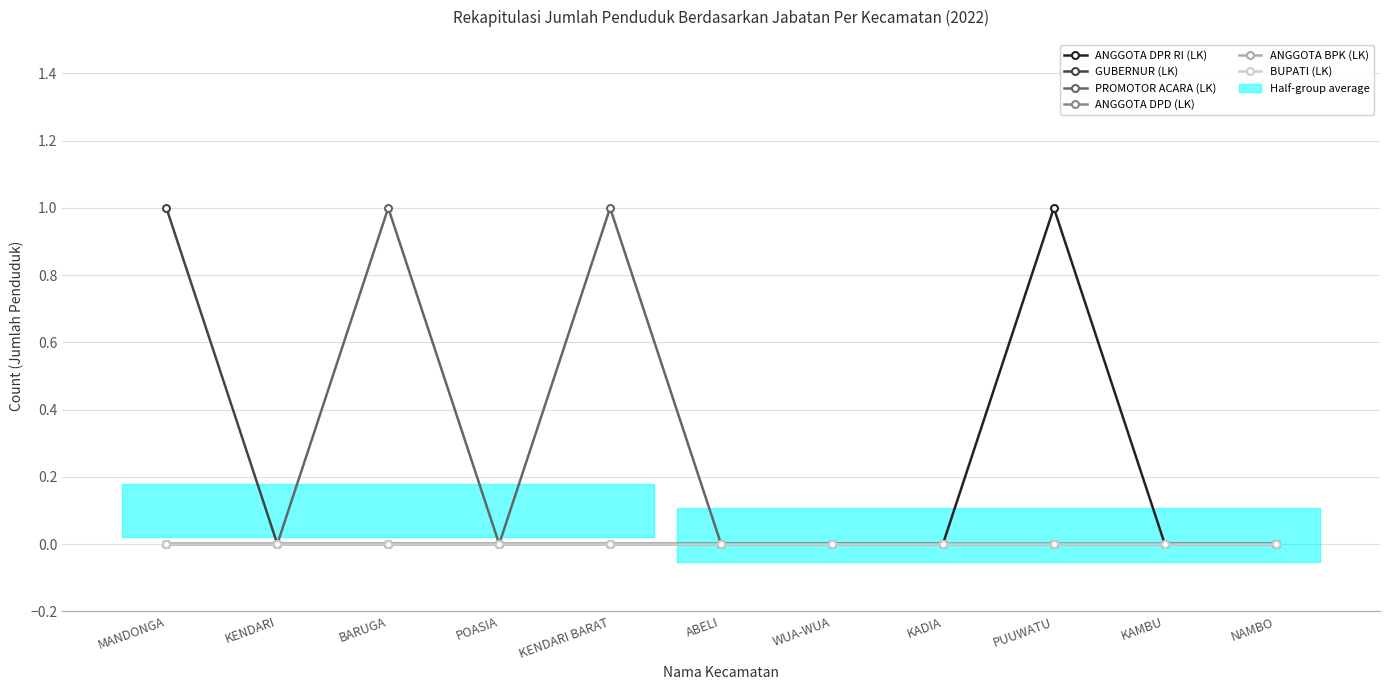

True or false: ANGGOTA BPK (LK) and GUBERNUR (LK) intersect in this chart.

False